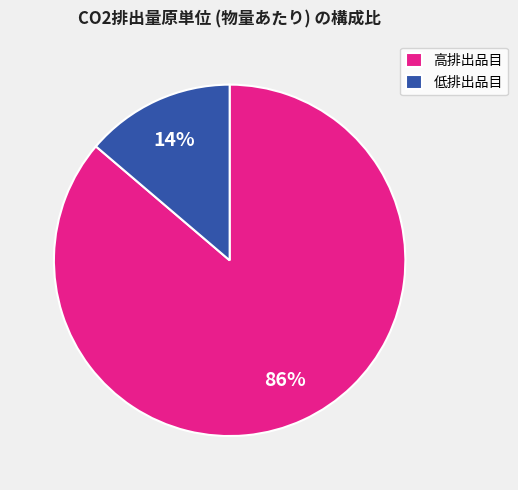

Rank the categories by value from highest to lowest.

高排出品目, 低排出品目